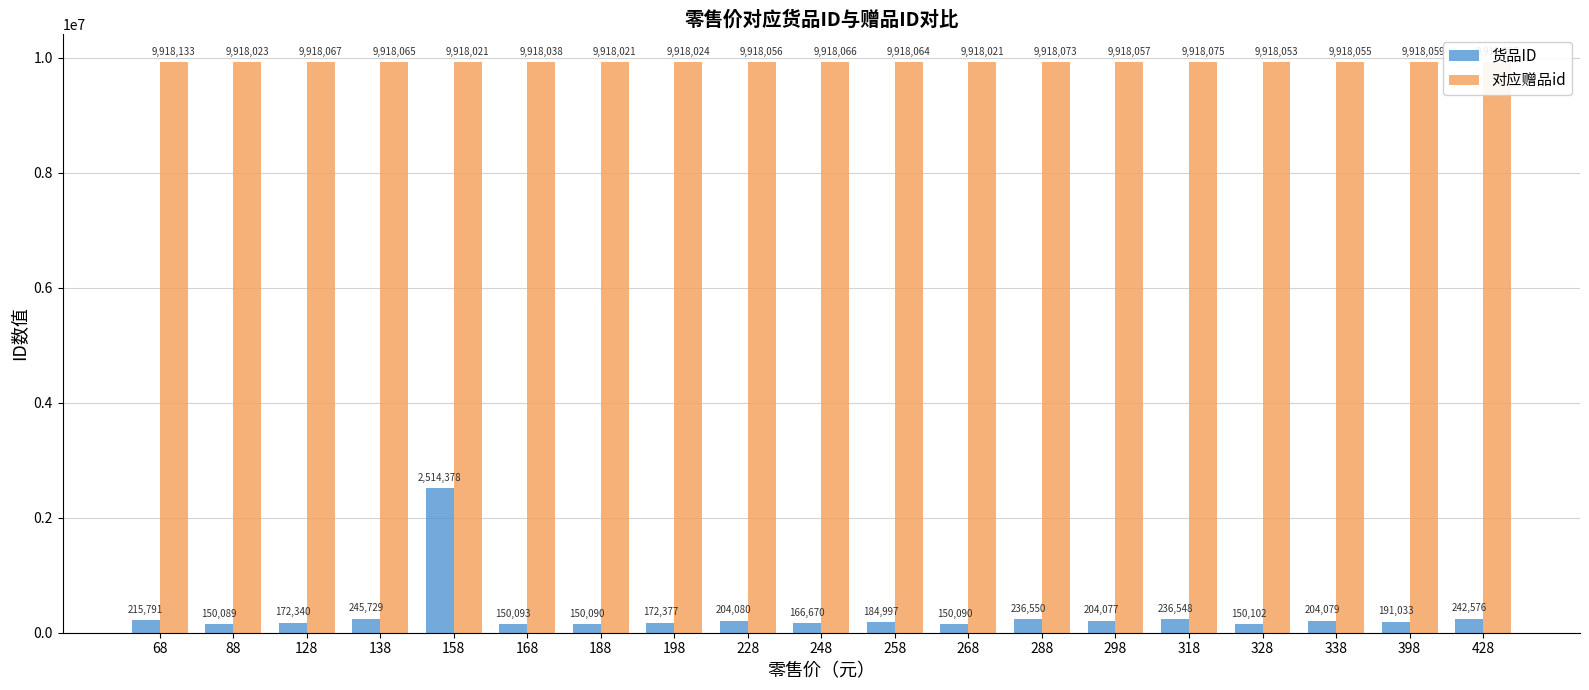

At which label does 货品ID reach its peak?

158